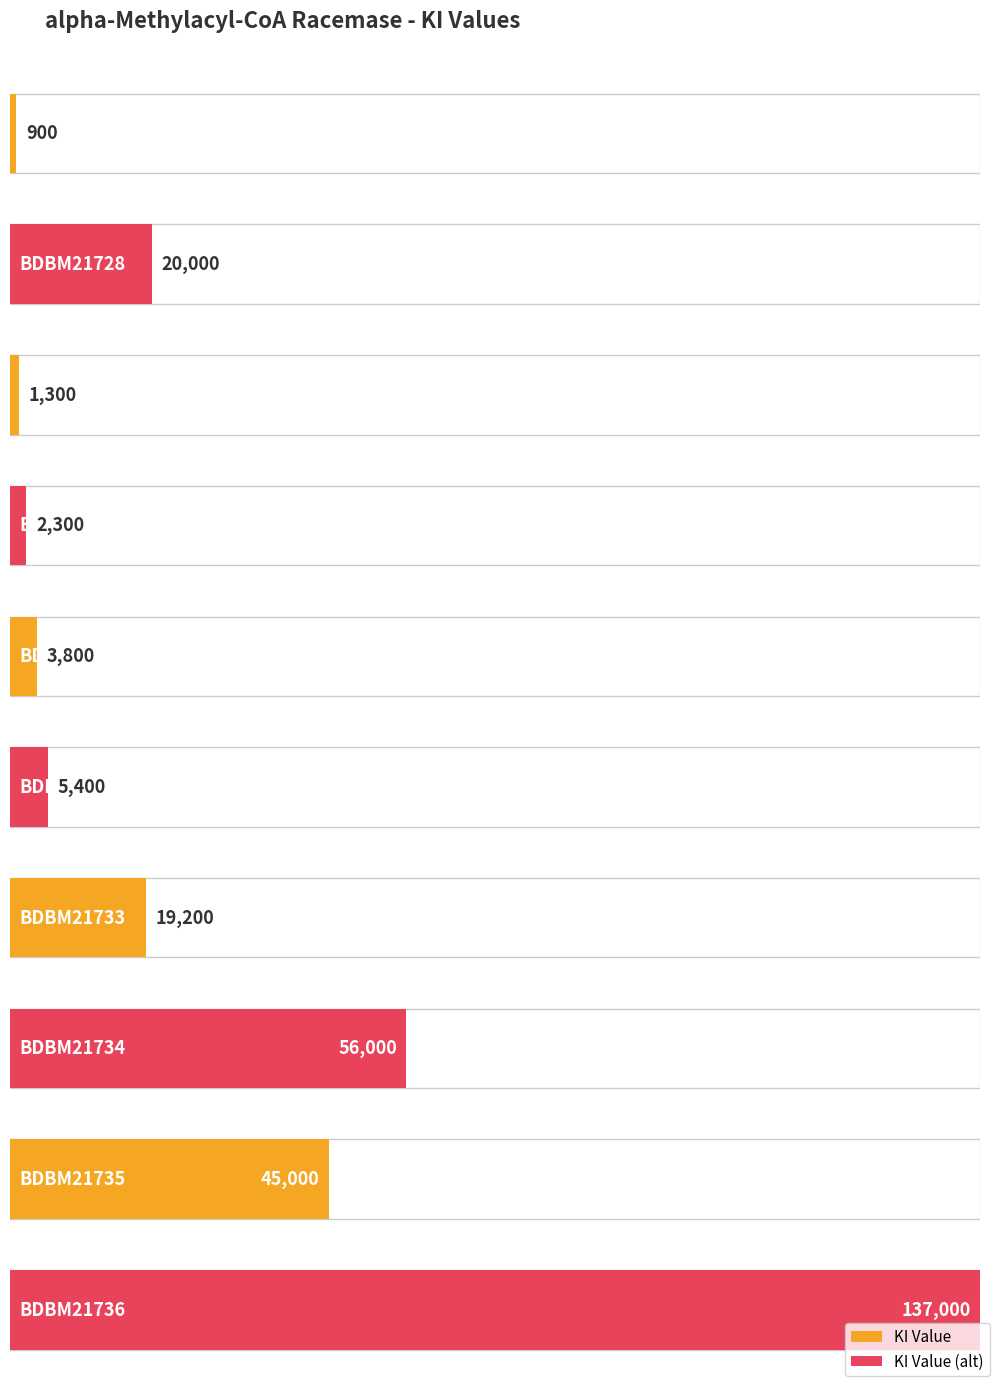

Approximately how many times larger is the value at BDBM21729 compared to BDBM21733?

0.1